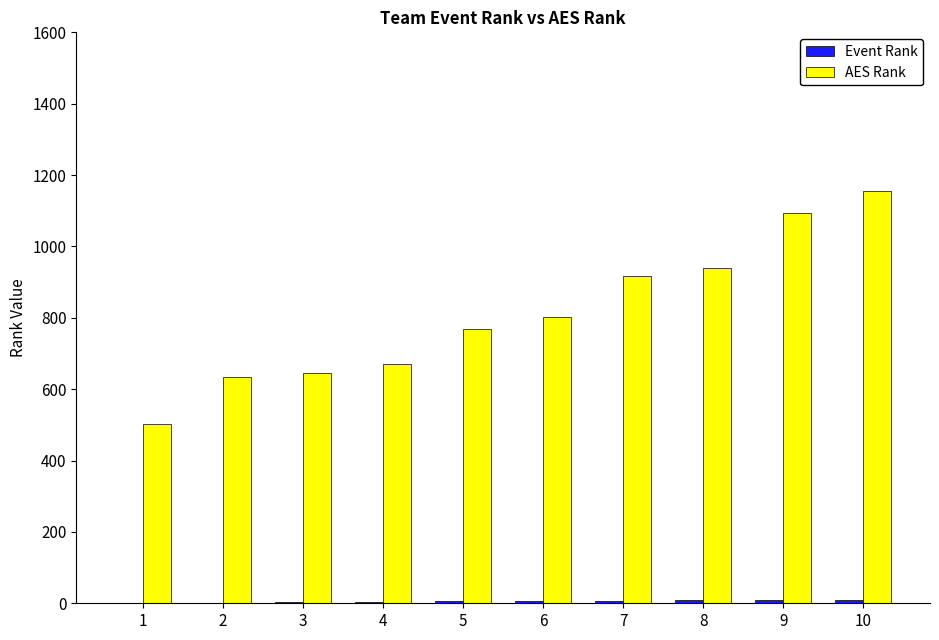

What is the sum of all AES Rank values?

8132